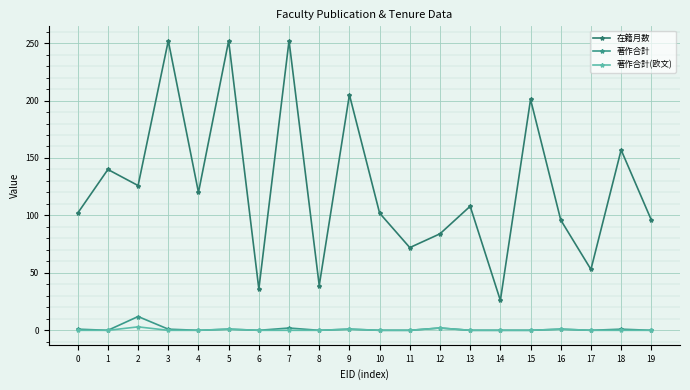

What is the difference between the maximum and minimum values in the 在籍月数 series?

226